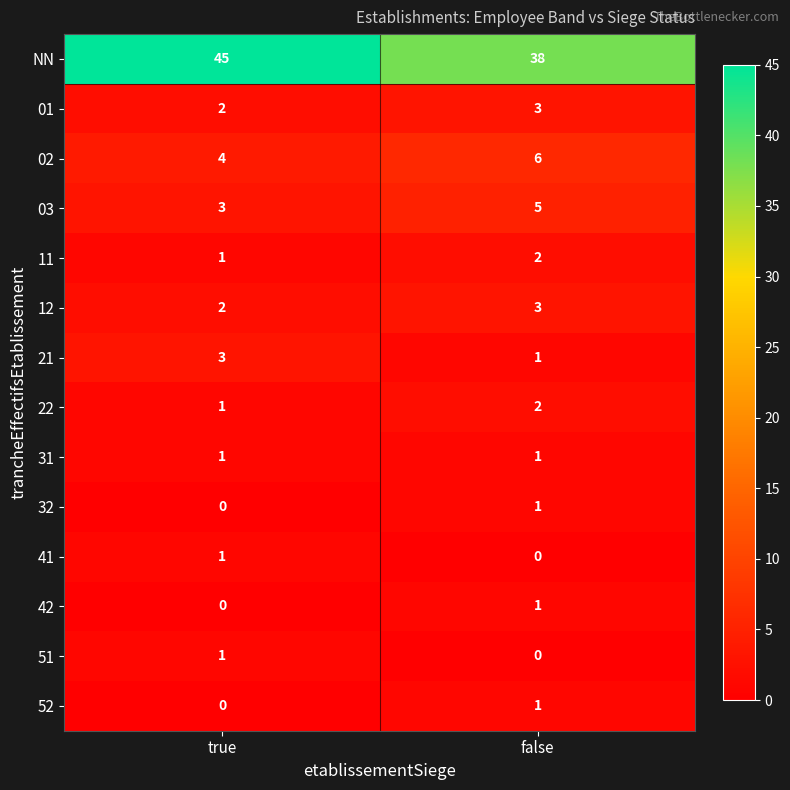

What is the spread (max minus min) of values at true?

45